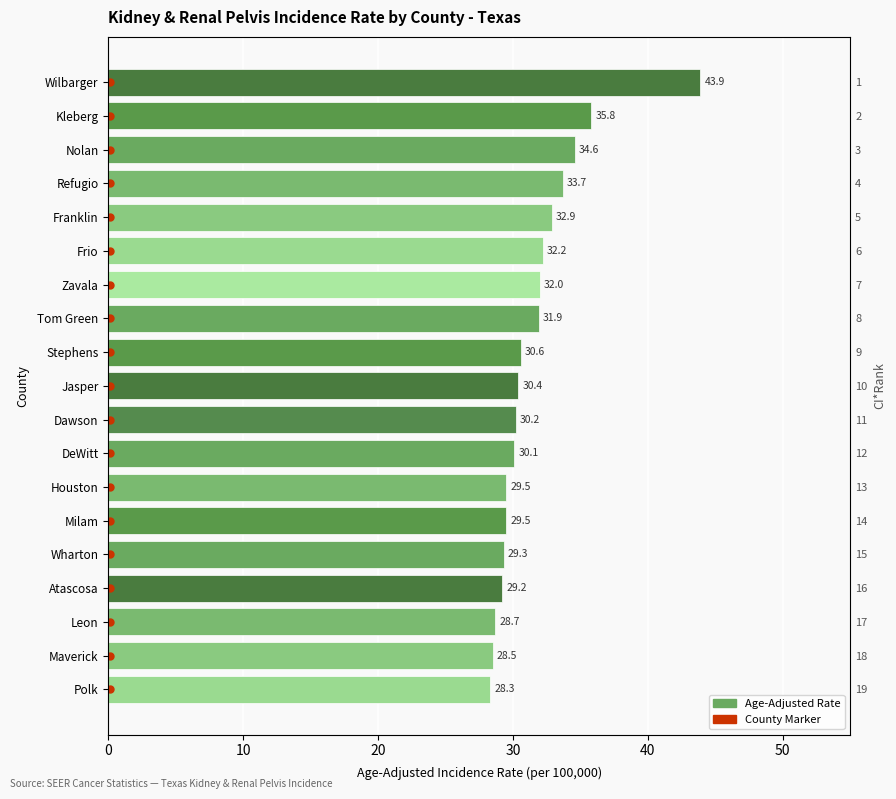

What is the greatest value displayed?

43.9